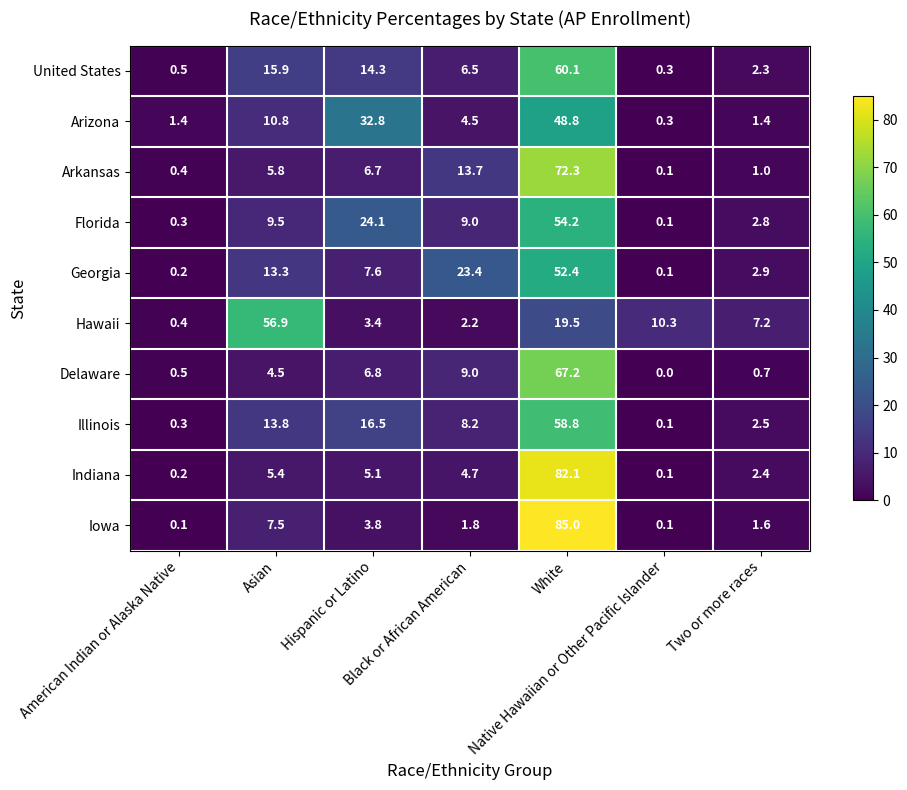

What is the greatest value displayed?

85.0